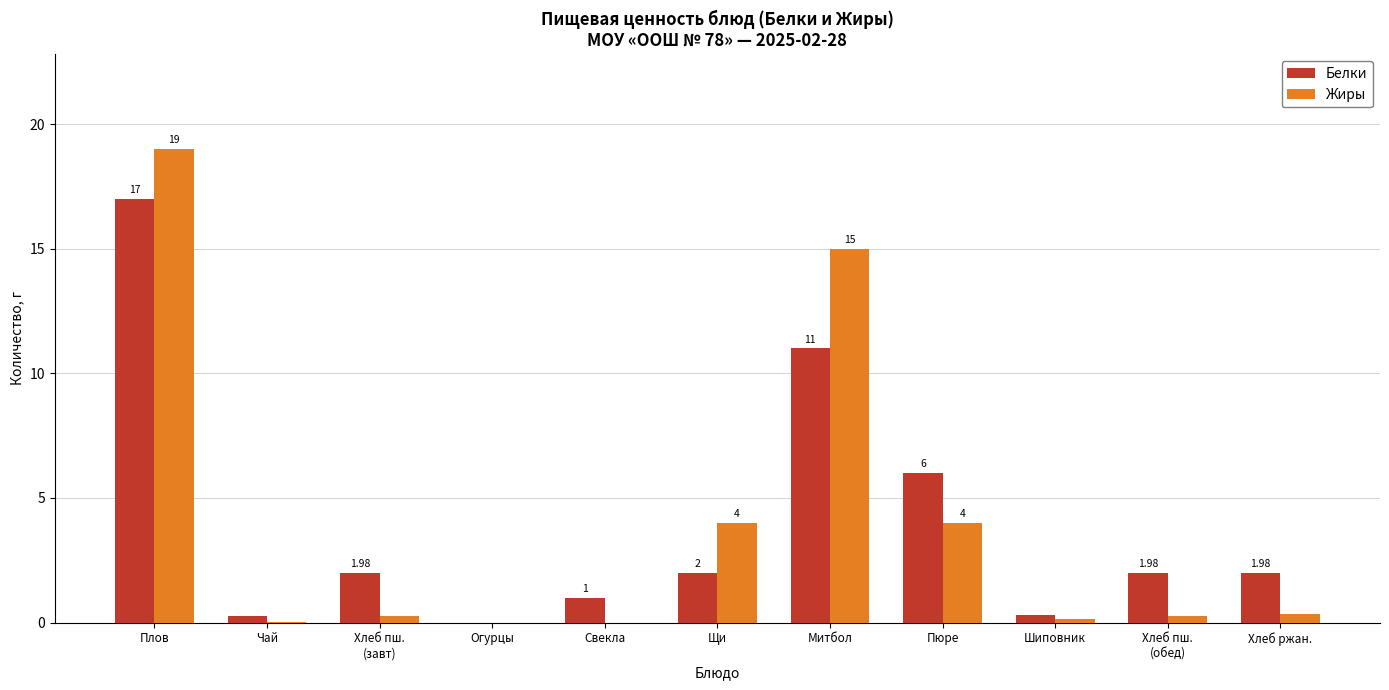

Which category has the highest value in the Белки series?

Плов